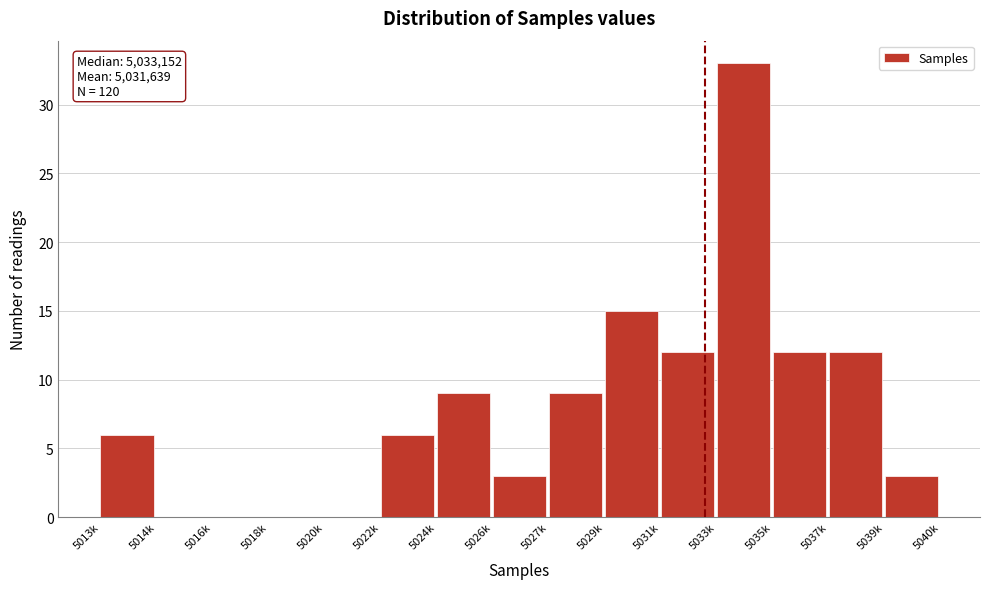

Reading left to right, transcribe all the data shown in this chart.

5013k=6	5014k=0	5016k=0	5018k=0	5020k=0	5022k=6	5024k=9	5026k=3	5027k=9	5029k=15	5031k=12	5033k=33	5035k=12	5037k=12	5039k=3